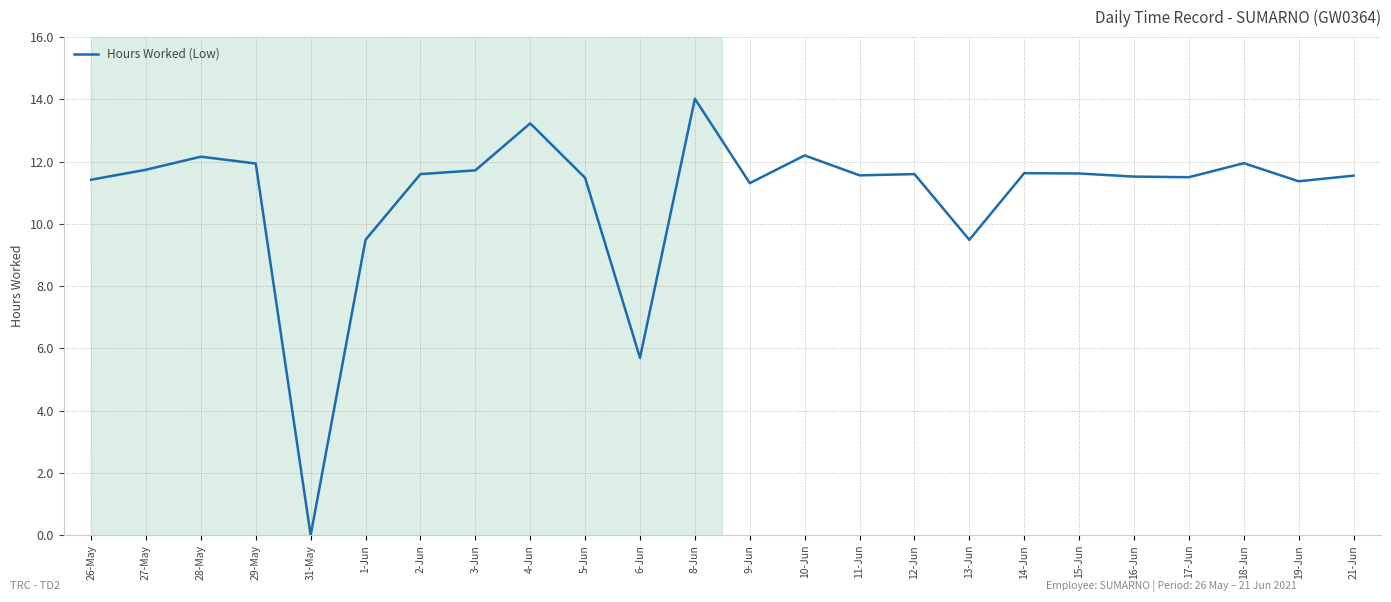

What is the greatest value displayed?

14.0